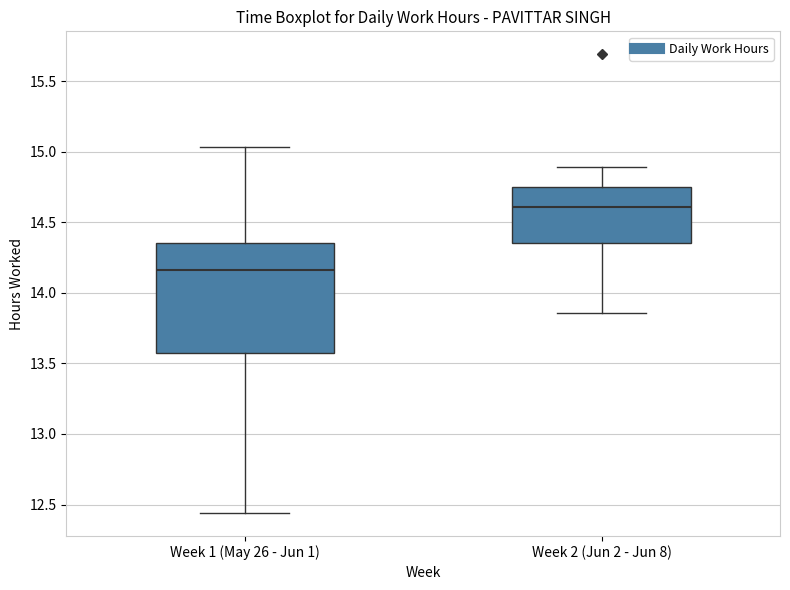

Which box has the lowest median line?

Week 1 (May 26 - Jun 1)